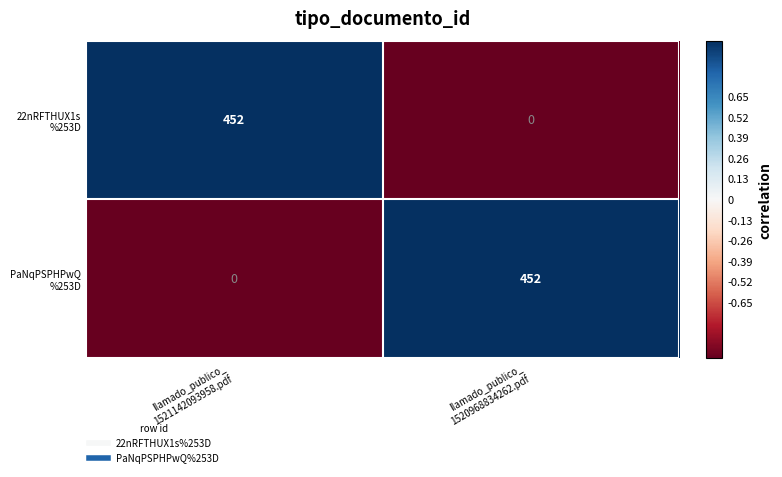

Which series has the widest spread of values?

22nRFTHUX1s %253D